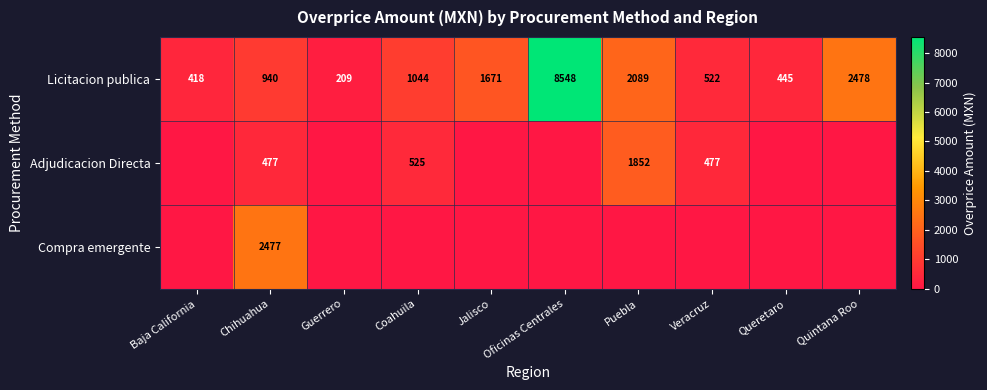

What is the lowest value of the Licitacion publica series?

209